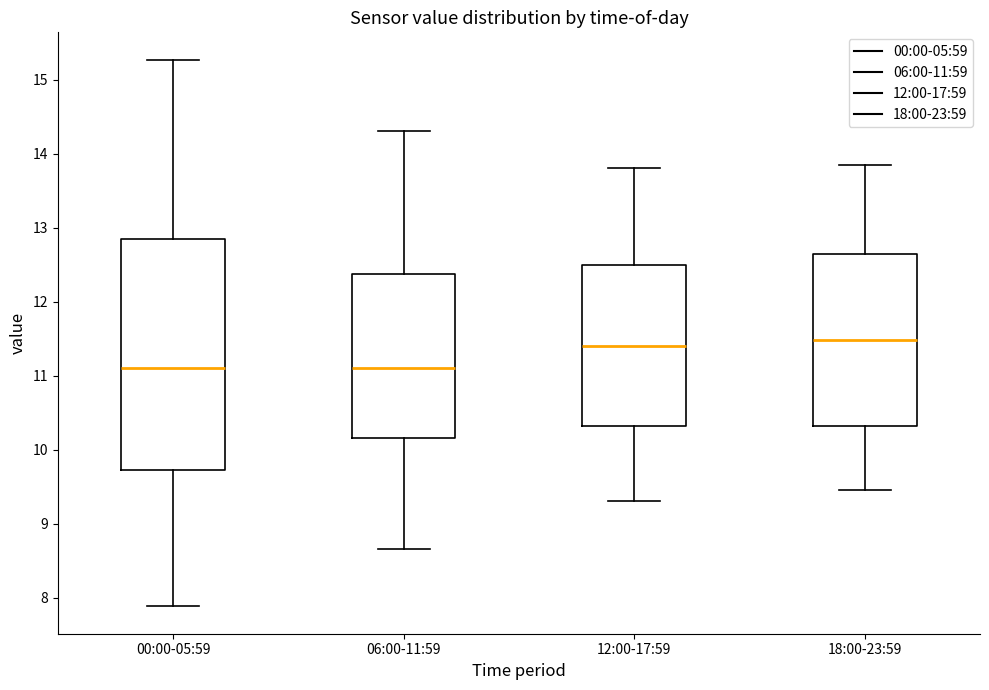

Comparing the boxes themselves (not the whiskers), which one is the tallest?

00:00-05:59